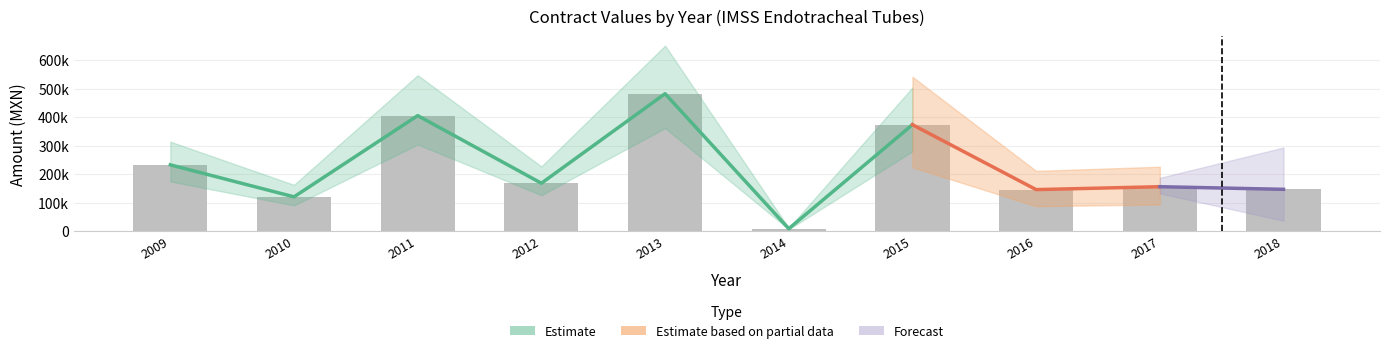

What is the difference between the second highest and minimum values in the contracts.value.amount series?

396819.2